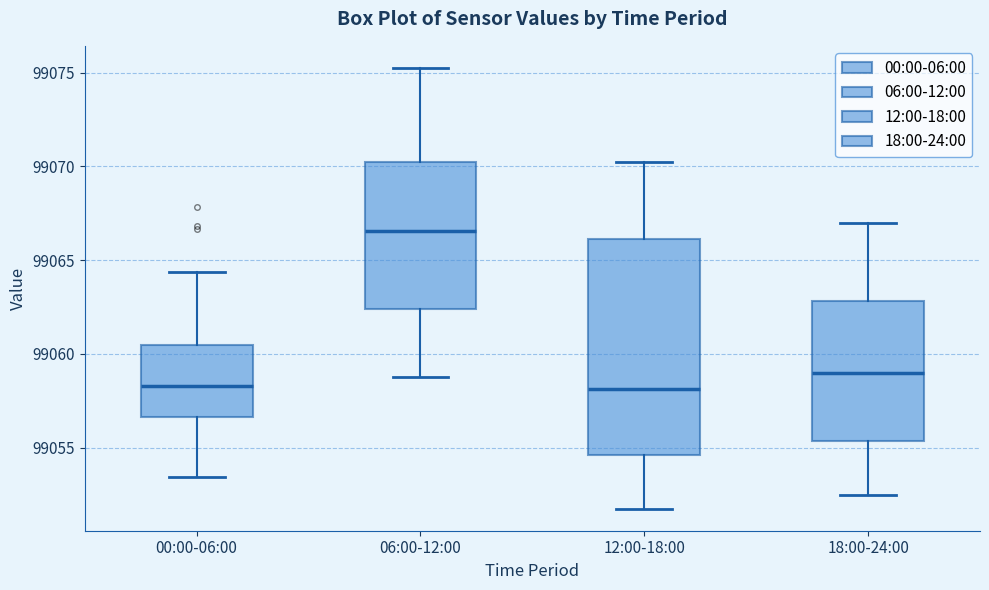

Where does the lower whisker of the box for 12:00-18:00 end on the y-axis? The values are not printed on the chart, so give them approximately, as read against the axis.

99052.0